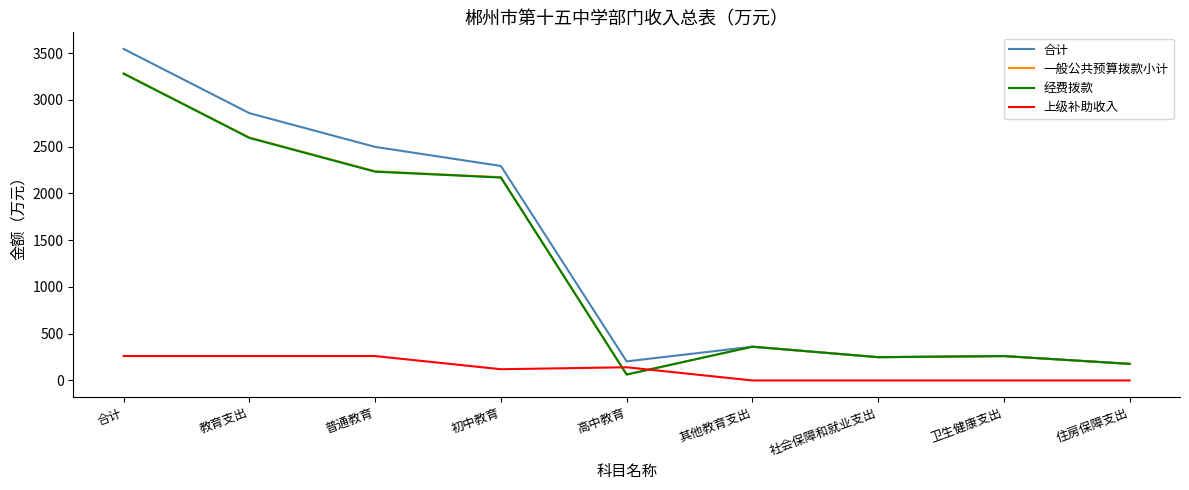

Read the 一般公共预算拨款小计 value at 合计.

3285.1